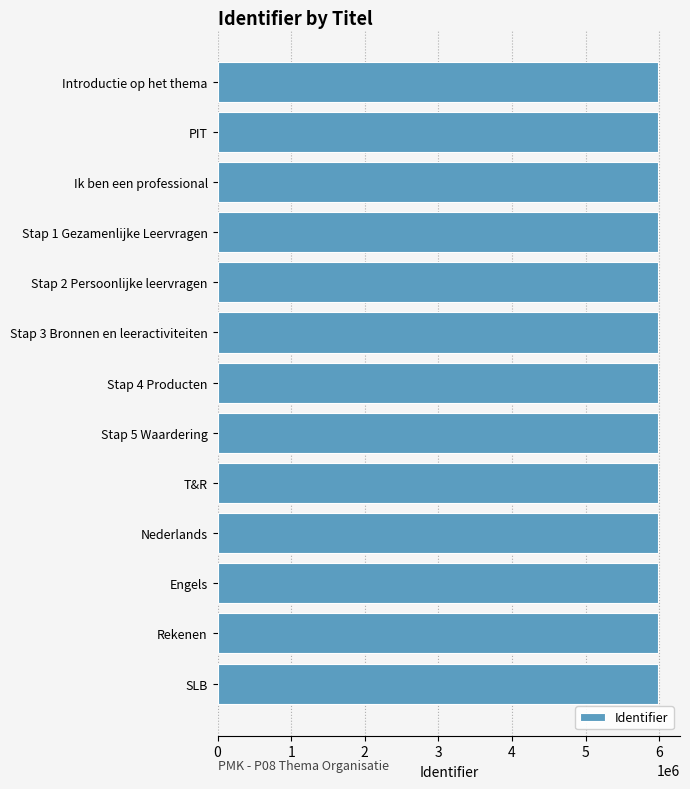

How many values are below 5983184?

6